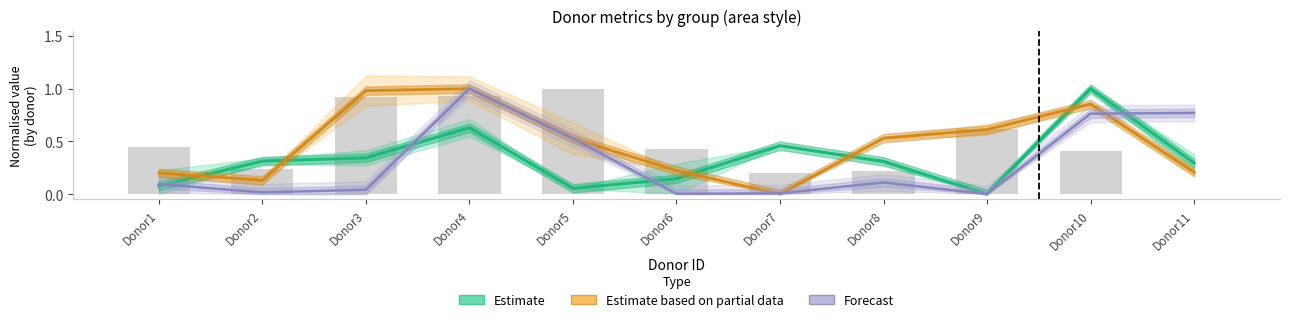

Reading left to right, extract all data points from this chart.

Estimate: 0.1	0.3	0.3	0.6	0.1	0.1	0.5	0.3	0.0	1.0	0.3
Estimate based on partial data: 0.2	0.1	1.0	1.0	0.5	0.2	0.0	0.5	0.6	0.9	0.2
Forecast: 0.1	0.0	0.0	1.0	0.5	0.0	0.0	0.1	0.0	0.8	0.8